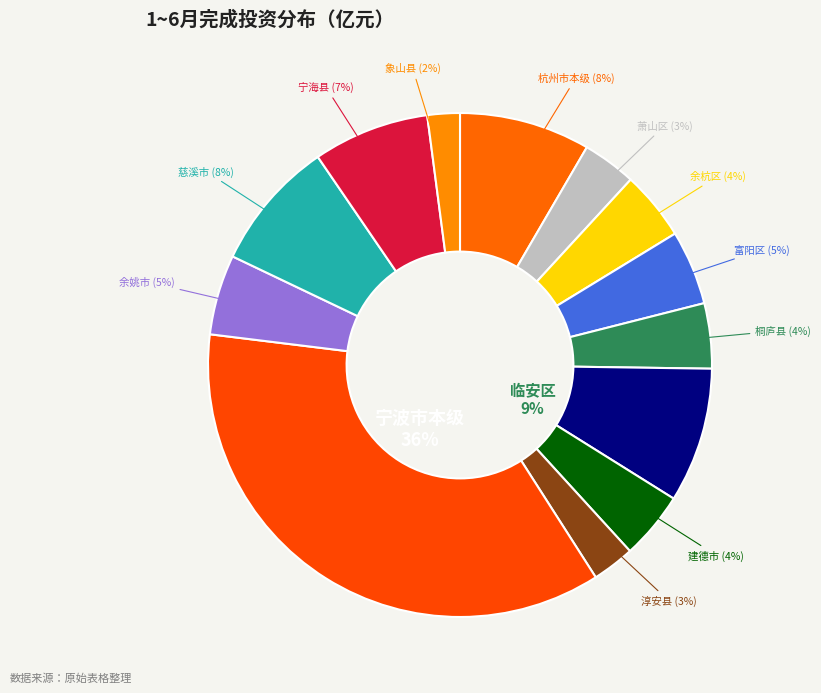

Rank the categories by value from lowest to highest.

象山县, 淳安县, 萧山区, 桐庐县, 建德市, 余杭区, 富阳区, 余姚市, 宁海县, 慈溪市, 杭州市本级, 临安区, 宁波市本级